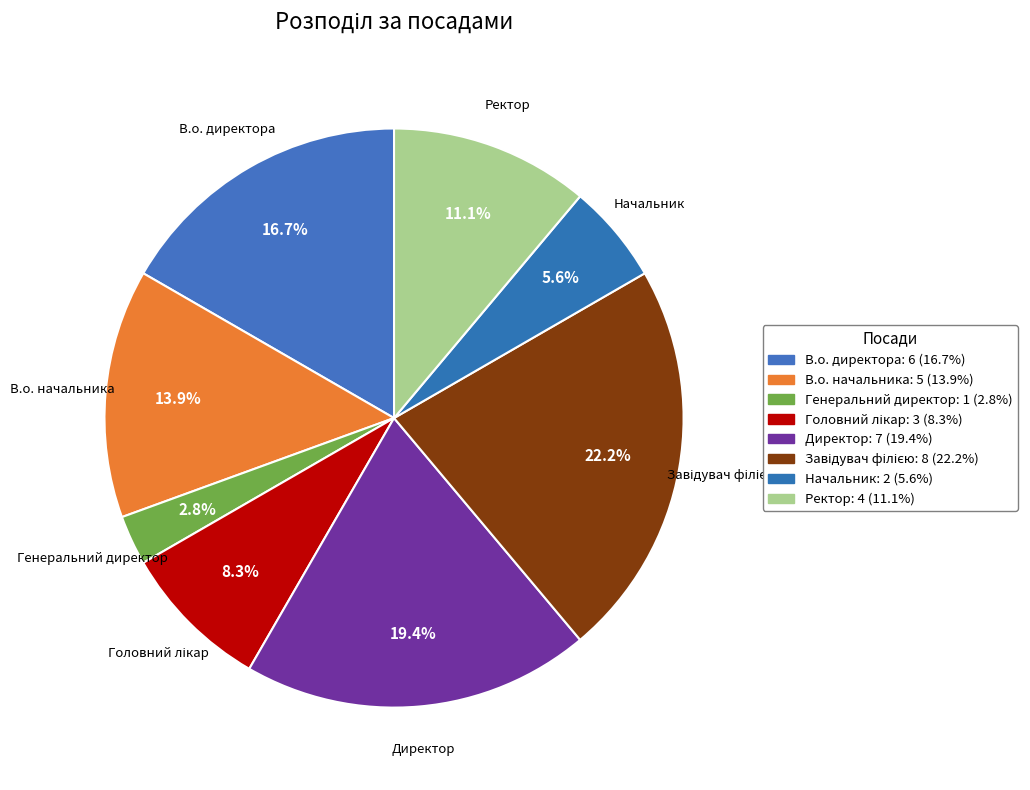

How many segments does this pie chart have?

8